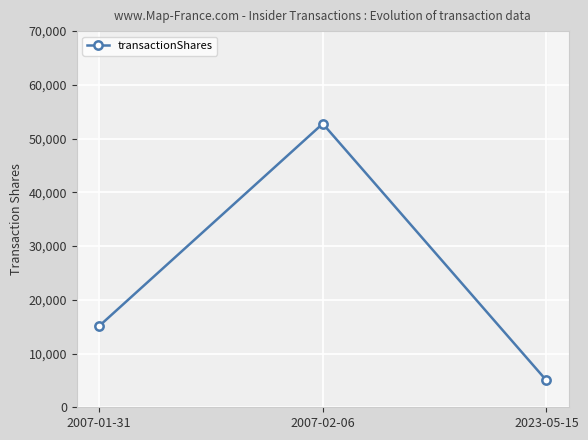

The value at 2007-02-06 is 52775. True or false?

True